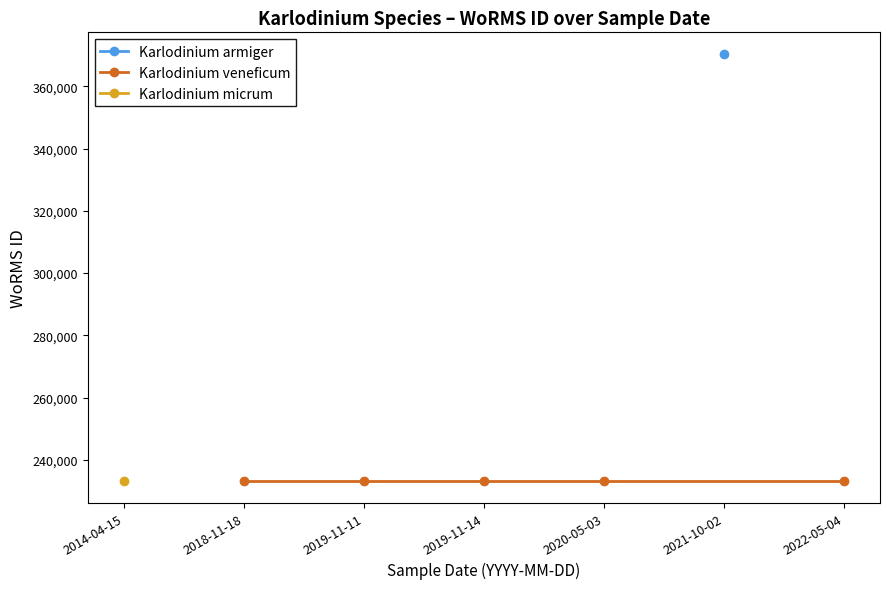

What is the value of the Karlodinium veneficum point at the 2nd from the left?

233037